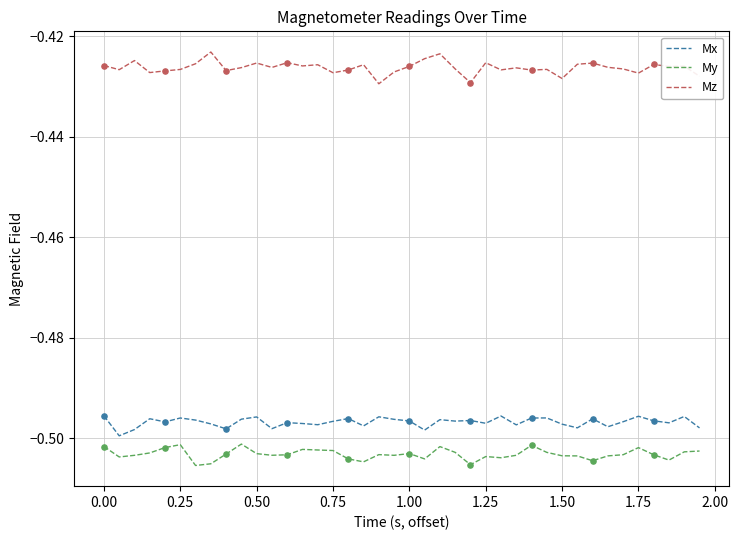

What are all the series names shown in the legend?

Mx, My, Mz